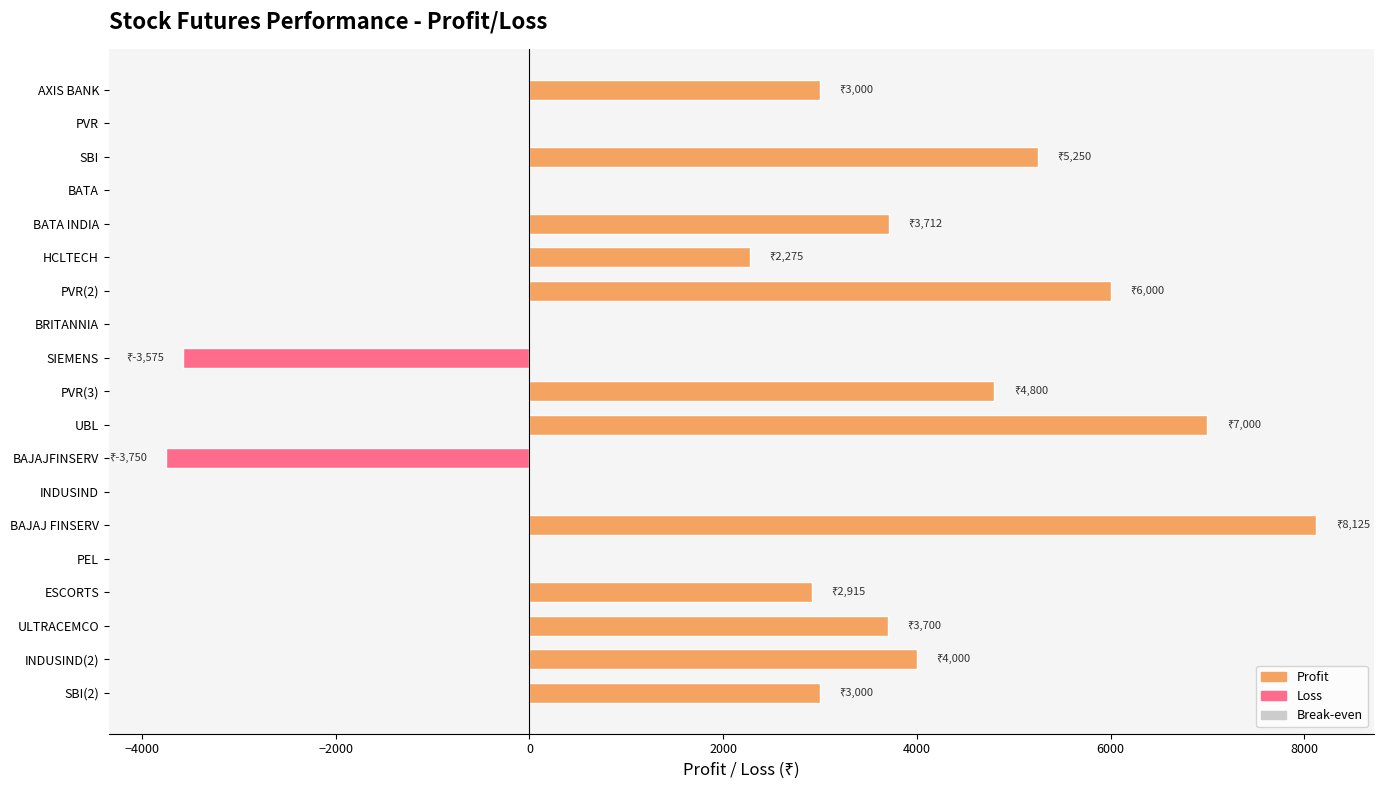

Is it true that the value at INDUSIND(2) is 6867.9?

False